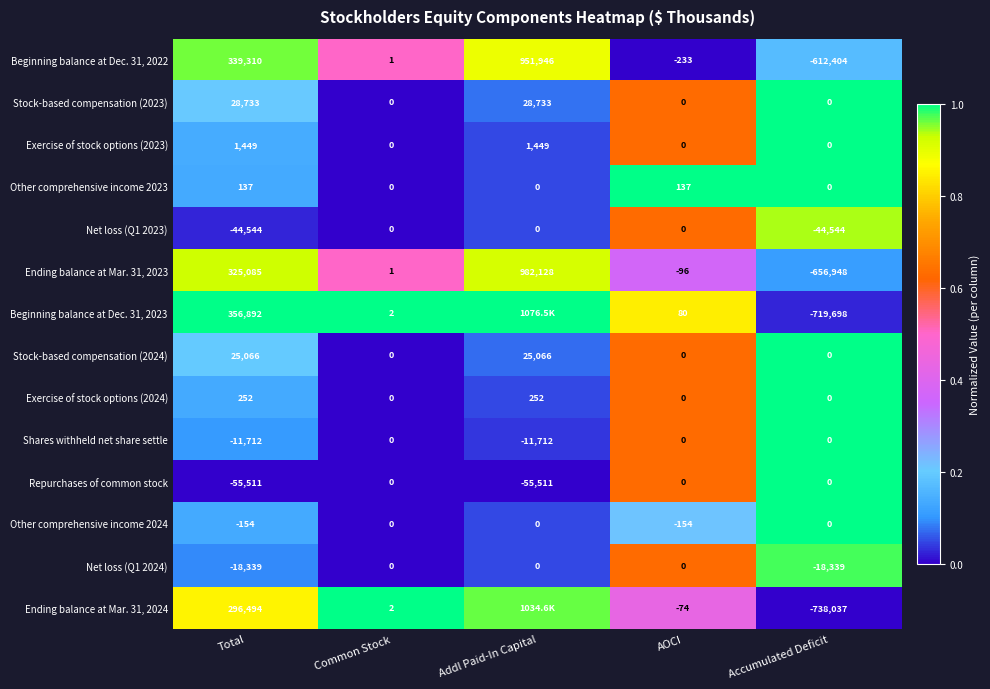

At which label is Ending balance at Mar. 31, 2023 closest to 162590?

Total